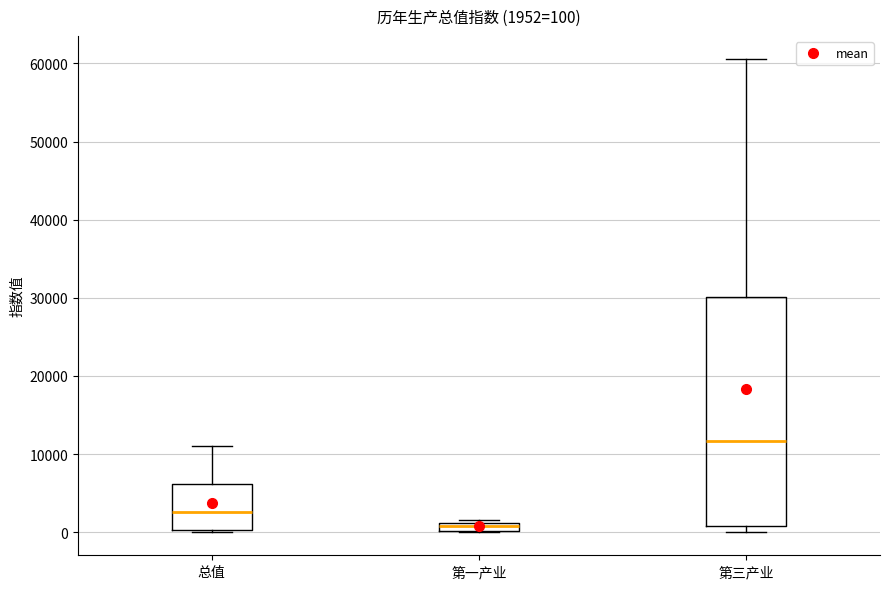

Which box's median line is the highest?

第三产业